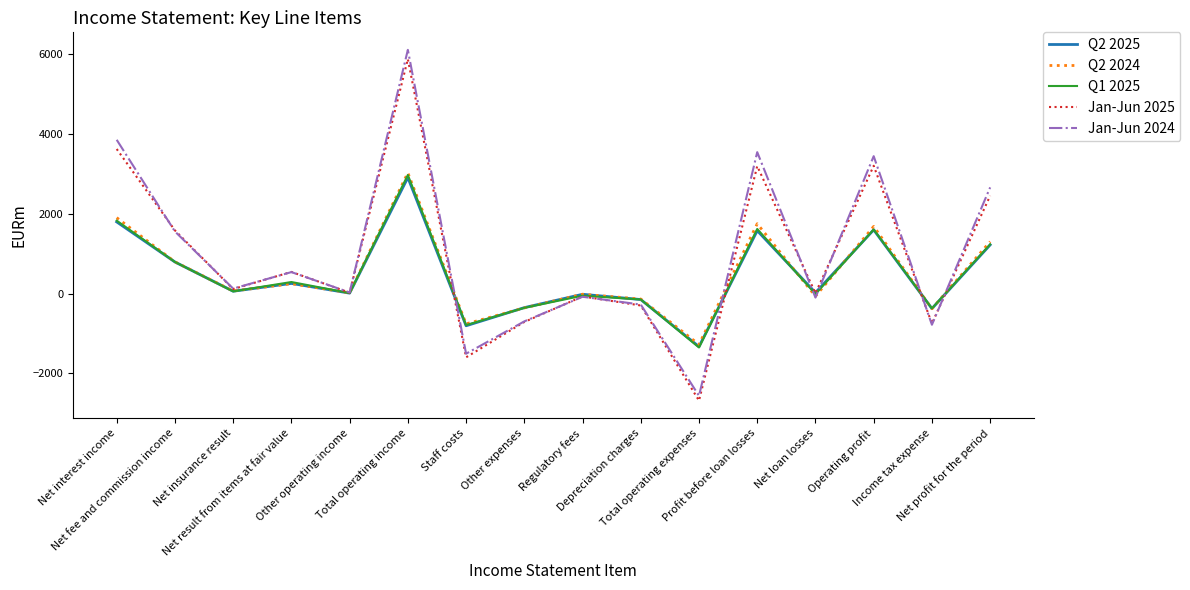

Which category has the lowest value across all series?

Total operating expenses